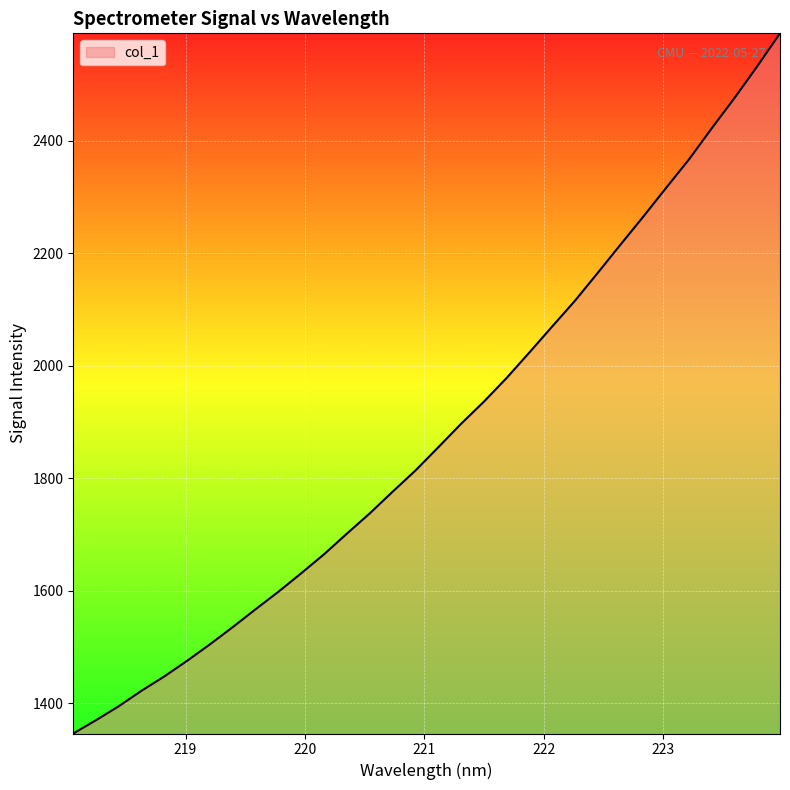

What is the smallest value displayed?

1346.1